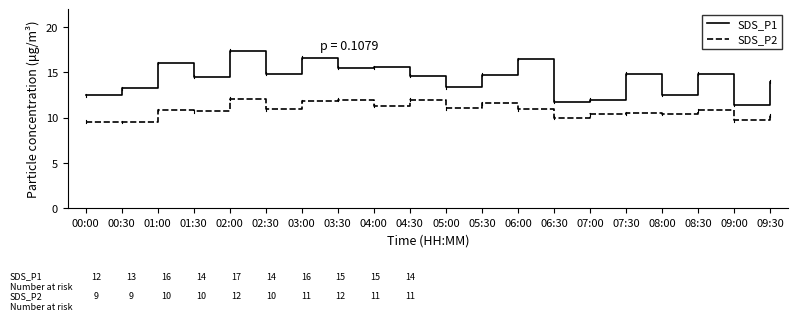

What is the difference between the maximum and minimum values in the SDS_P1 series?

6.0